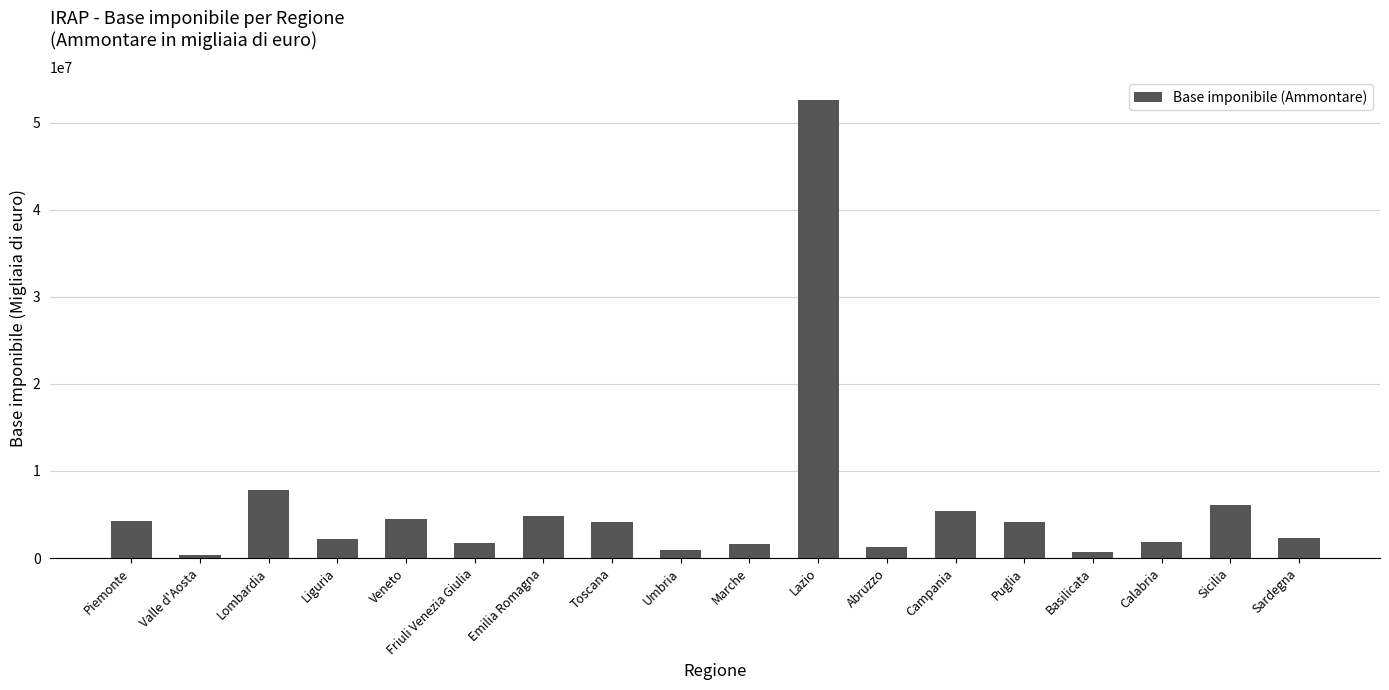

Which has a higher value, Sardegna or Valle d'Aosta?

Sardegna